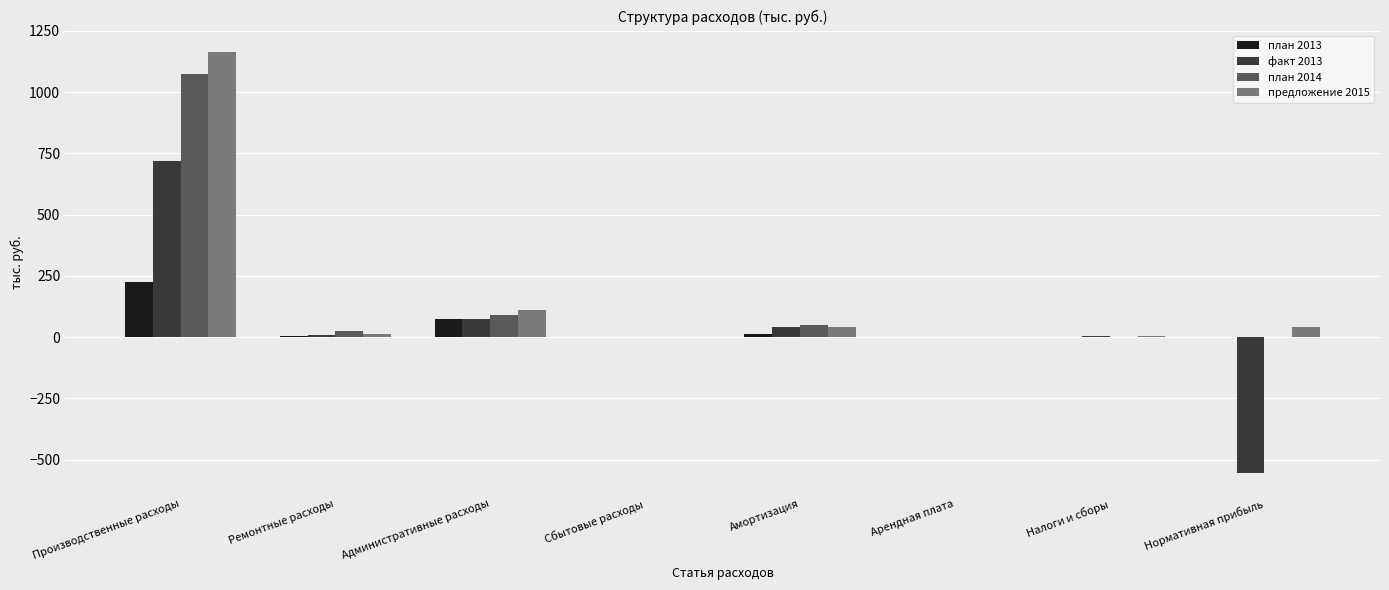

What is the total value across all series at Нормативная прибыль?

-512.7